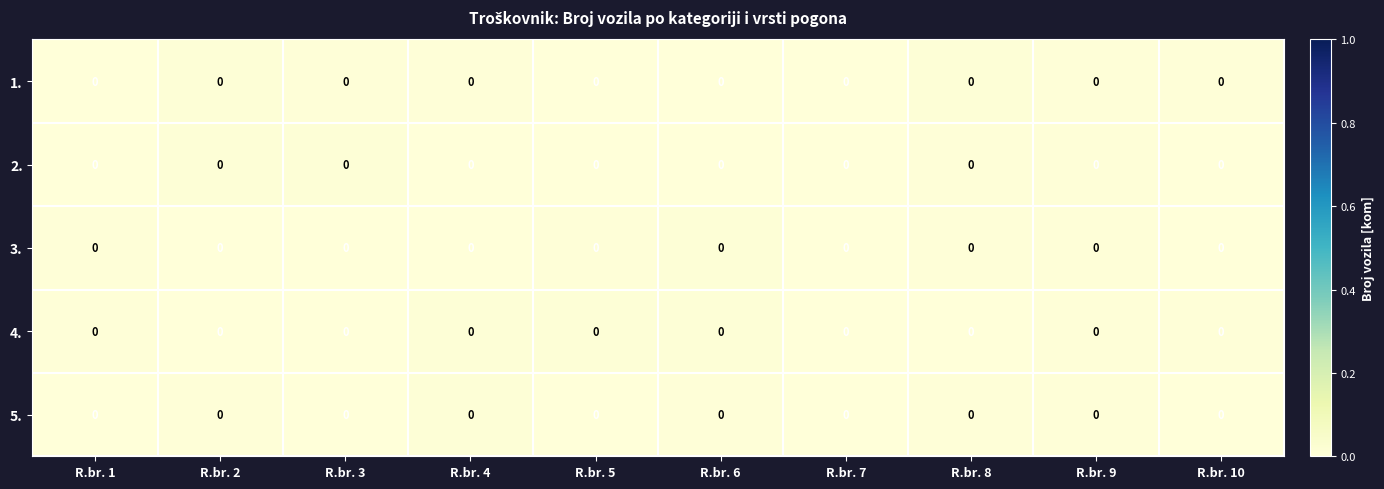

Reading left to right, transcribe all the data shown in this chart.

1.: R.br. 1=0.0	R.br. 2=0.0	R.br. 3=0.0	R.br. 4=0.0	R.br. 5=0.0	R.br. 6=0.0	R.br. 7=0.0	R.br. 8=0.0	R.br. 9=0.0	R.br. 10=0.0
2.: R.br. 1=0.0	R.br. 2=0.0	R.br. 3=0.0	R.br. 4=0.0	R.br. 5=0.0	R.br. 6=0.0	R.br. 7=0.0	R.br. 8=0.0	R.br. 9=0.0	R.br. 10=0.0
3.: R.br. 1=0.0	R.br. 2=0.0	R.br. 3=0.0	R.br. 4=0.0	R.br. 5=0.0	R.br. 6=0.0	R.br. 7=0.0	R.br. 8=0.0	R.br. 9=0.0	R.br. 10=0.0
4.: R.br. 1=0.0	R.br. 2=0.0	R.br. 3=0.0	R.br. 4=0.0	R.br. 5=0.0	R.br. 6=0.0	R.br. 7=0.0	R.br. 8=0.0	R.br. 9=0.0	R.br. 10=0.0
5.: R.br. 1=0.0	R.br. 2=0.0	R.br. 3=0.0	R.br. 4=0.0	R.br. 5=0.0	R.br. 6=0.0	R.br. 7=0.0	R.br. 8=0.0	R.br. 9=0.0	R.br. 10=0.0